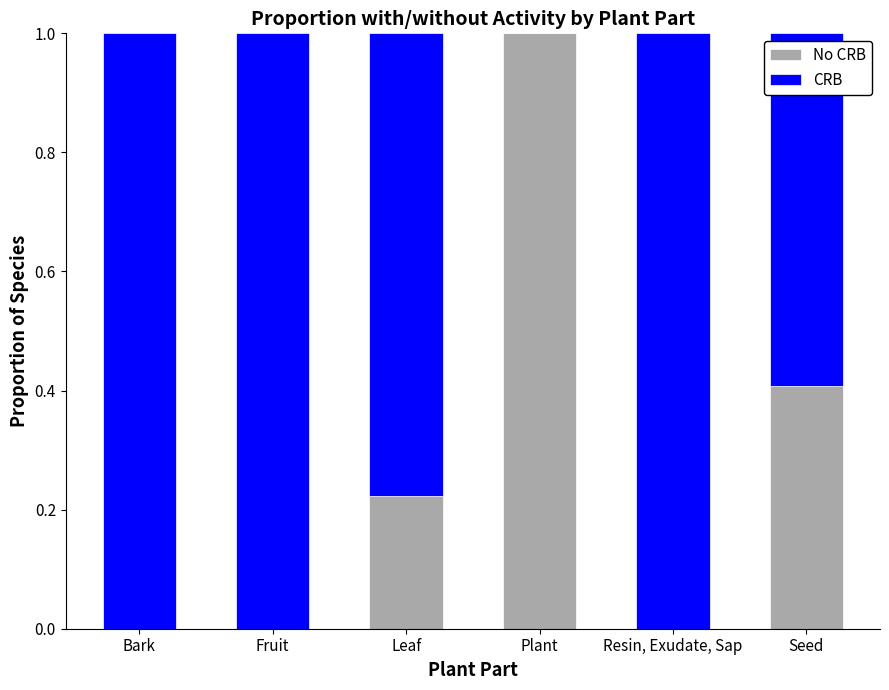

What is the total value across all series at Seed?

1.0